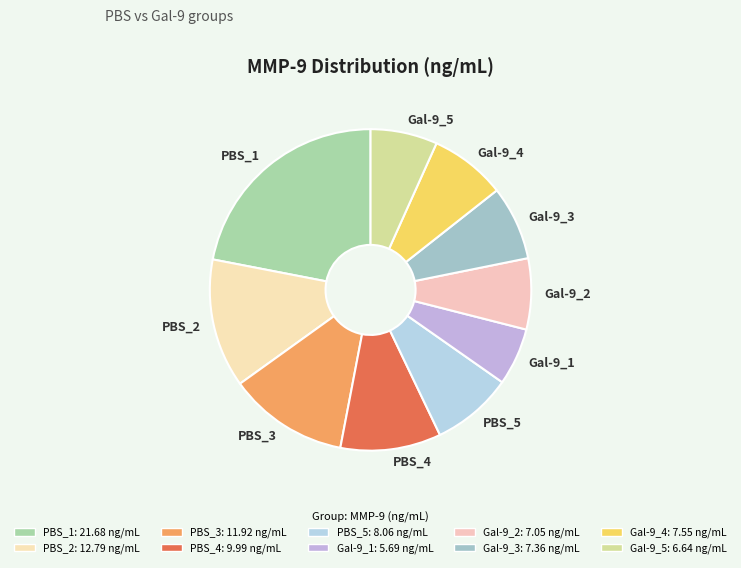

Combined, do Gal-9_5 and Gal-9_3 account for over 50%?

No